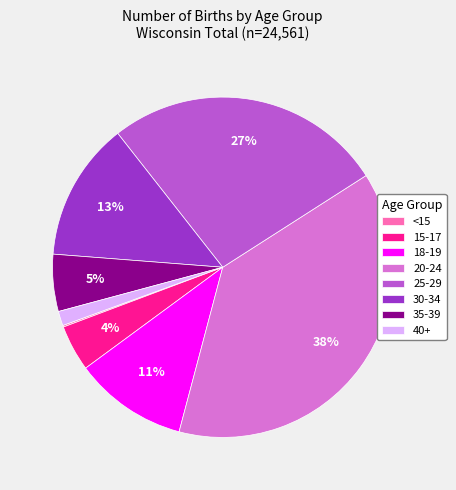

Is there any slice that represents more than half of the pie?

No